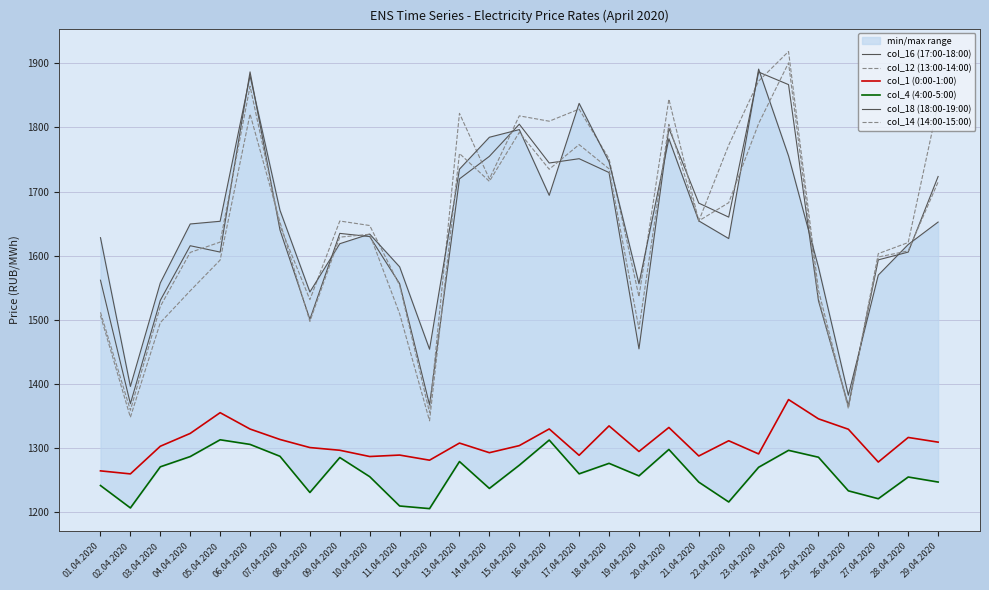

What is the difference between the second highest and second lowest values in the col_14 (14:00-15:00) series?

473.8